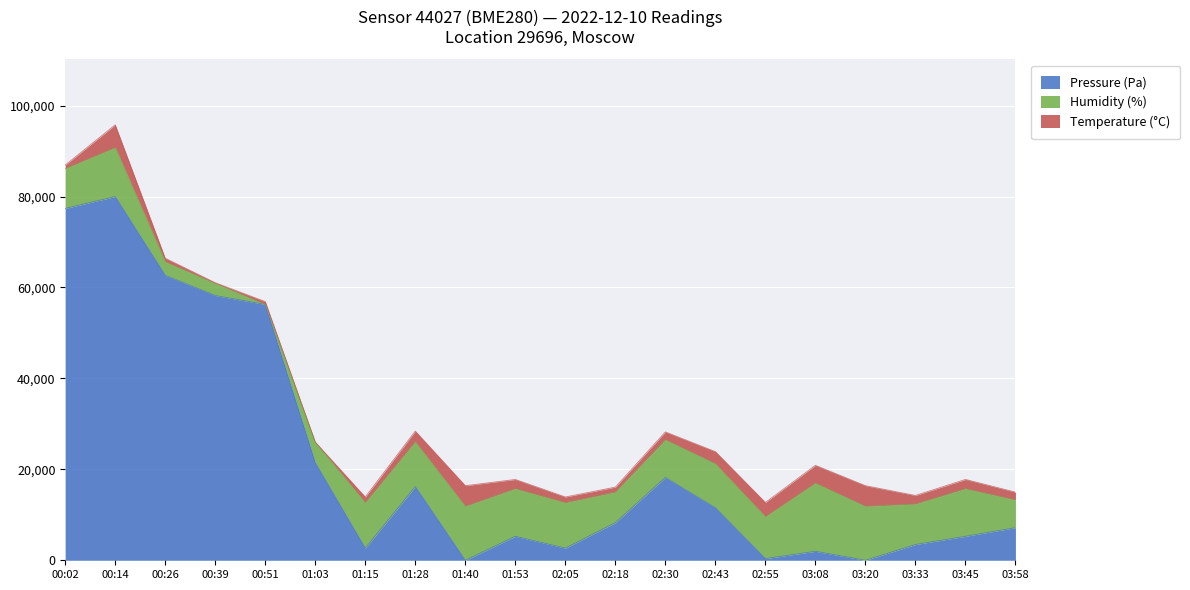

Read the Pressure (Pa) value at 03:33.

3470.8